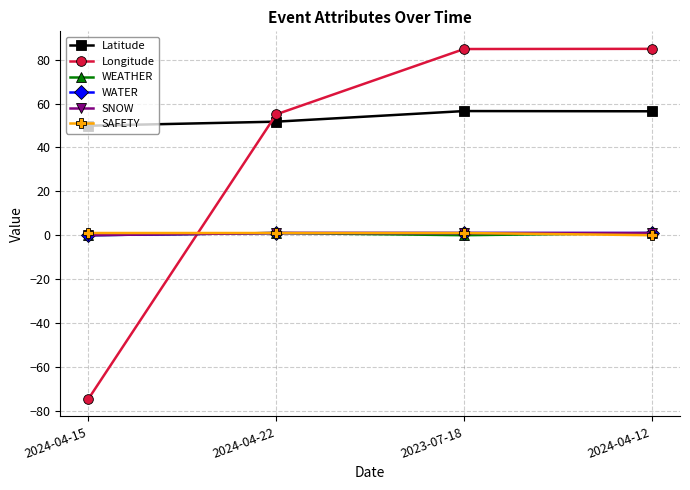

Is it true that WEATHER equals 1.0 at 2024-04-22?

True